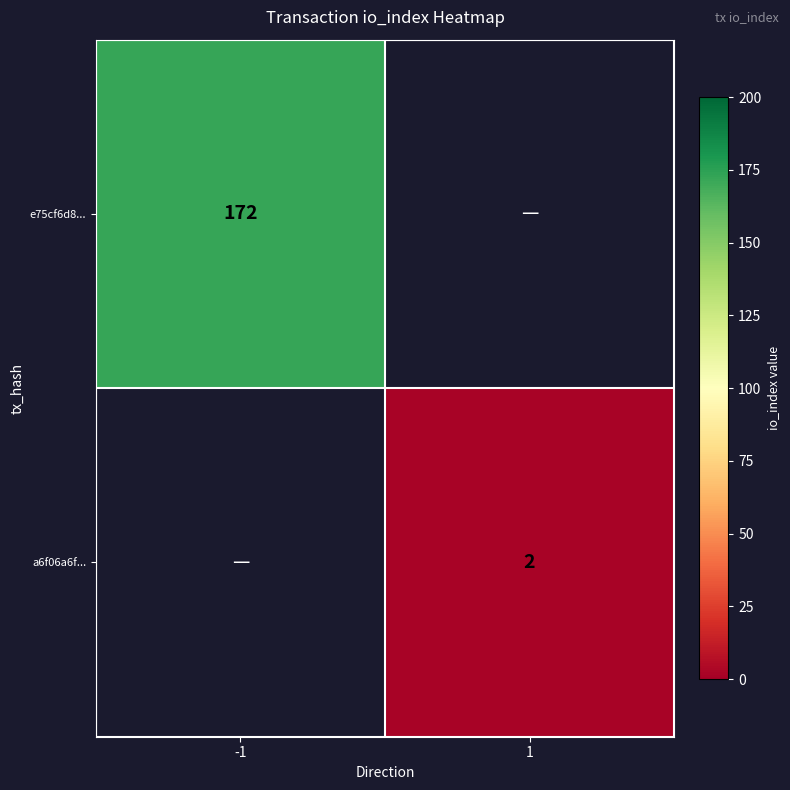

Which label corresponds to the smallest value in the chart?

1